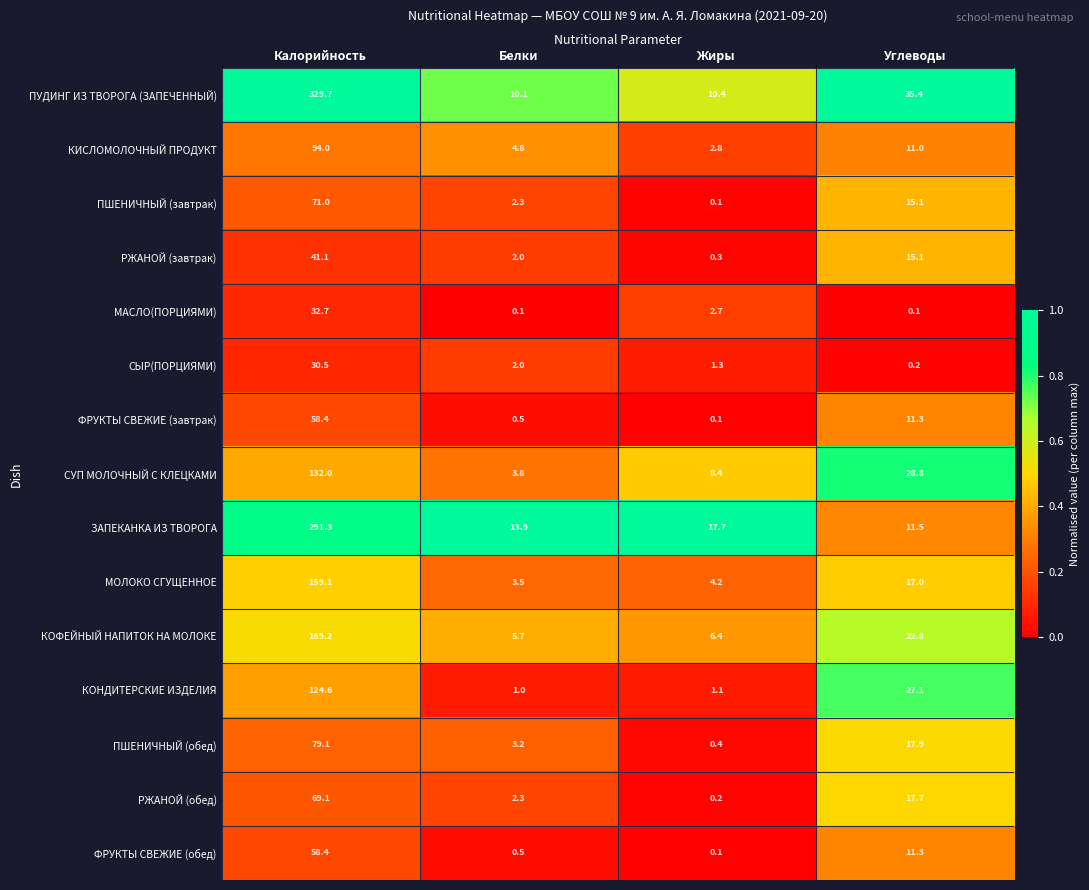

List the labels in order of МОЛОКО СГУЩЕННОЕ value, largest first.

Калорийность, Углеводы, Жиры, Белки